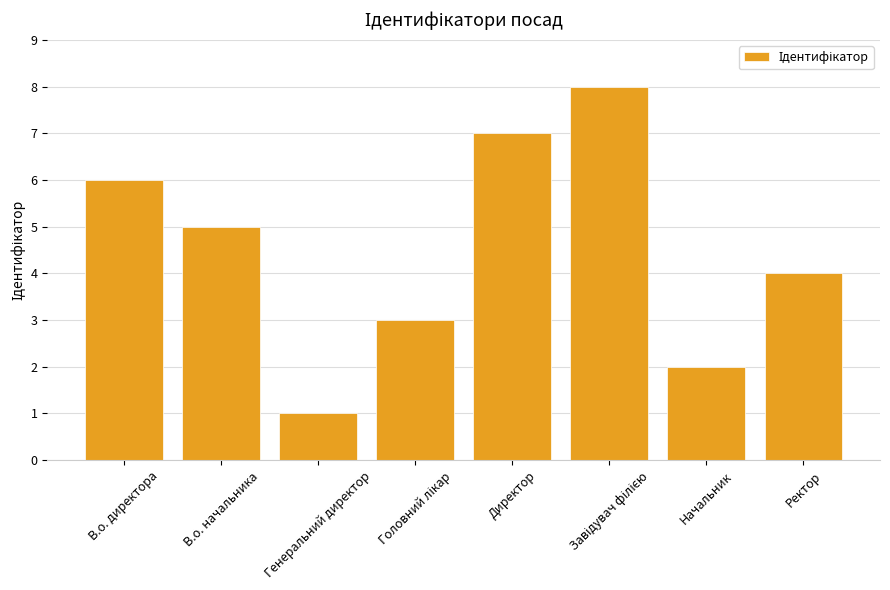

Does the chart contain any negative values?

No